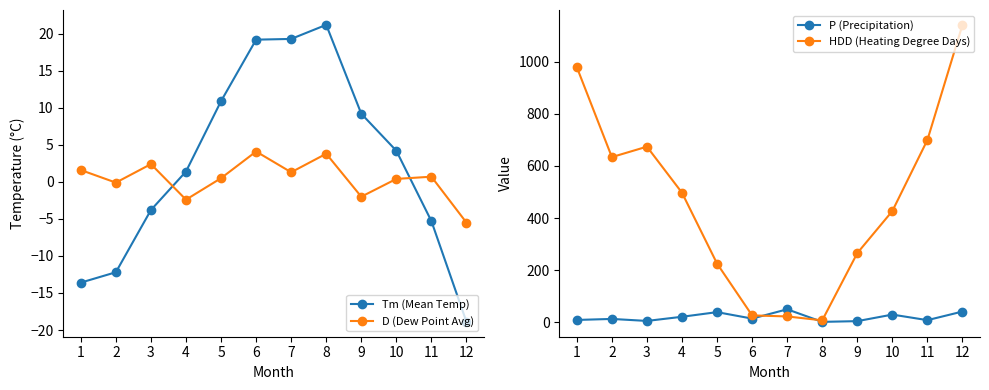

Reading left to right, transcribe all the data shown in this chart.

Tm (Mean Temp): 1=-13.6	2=-12.2	3=-3.8	4=1.4	5=10.9	6=19.2	7=19.3	8=21.2	9=9.2	10=4.2	11=-5.3	12=-18.9
D (Dew Point Avg): 1=1.6	2=-0.1	3=2.4	4=-2.4	5=0.5	6=4.1	7=1.3	8=3.8	9=-2.0	10=0.4	11=0.7	12=-5.5
P (Precipitation): 1=8.4	2=12.3	3=4.6	4=20.6	5=38.4	6=13.6	7=49.3	8=1.0	9=3.8	10=29.0	11=7.6	12=40.7
HDD (Heating Degree Days): 1=979.9	2=634.2	3=674.3	4=497.3	5=225.0	6=25.9	7=21.9	8=6.8	9=265.2	10=426.9	11=700.0	12=1142.4